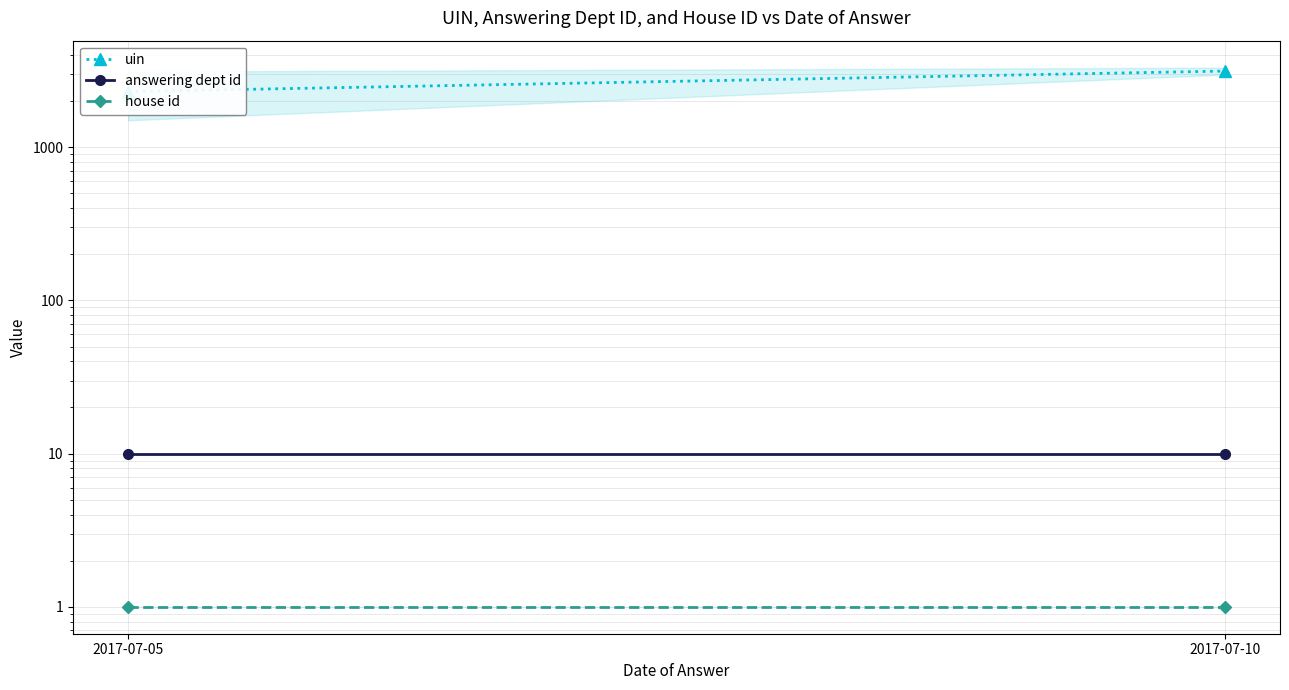

Between 2017-07-05 and 2017-07-10, which series saw the biggest shift?

uin